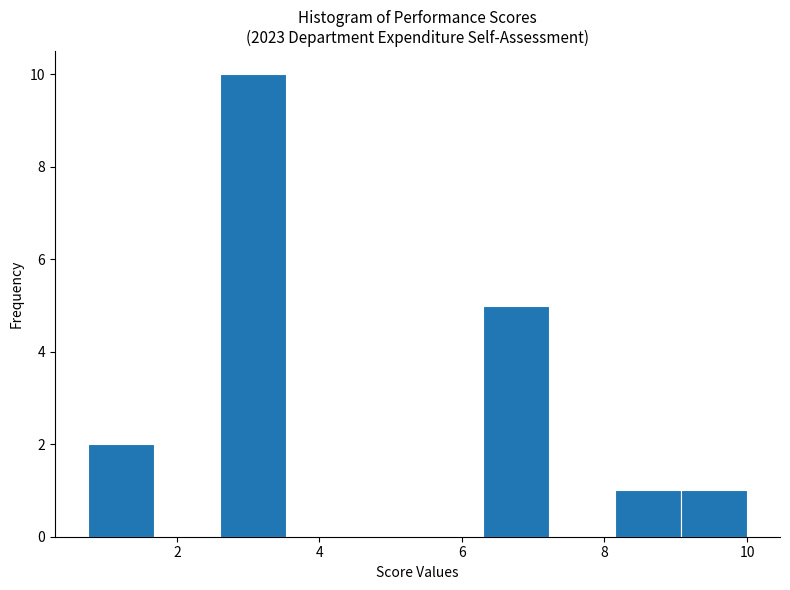

Reading left to right, transcribe this chart: for each bar, give the range it covers on the x-axis and its height. Neither the bar edges nor the heights are printed on the chart, so give them approximately, as read against the axes.

0.8 to 1.6: 2
1.6 to 2.6: 0
2.6 to 3.6: 10
3.6 to 4.4: 0
4.4 to 5.4: 0
5.4 to 6.4: 0
6.4 to 7.2: 5
7.2 to 8.2: 0
8.2 to 9.0: 1
9.0 to 10.0: 1